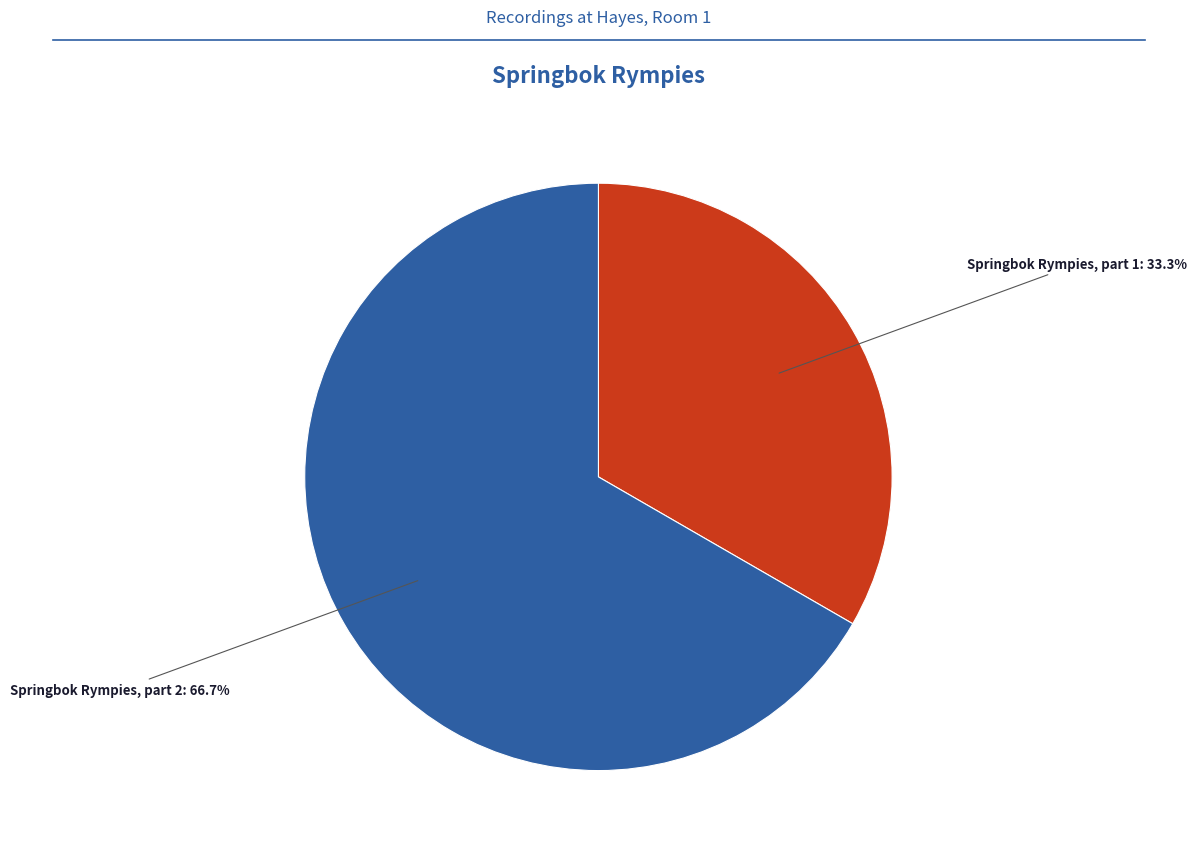

Count the number of slices in the pie.

2